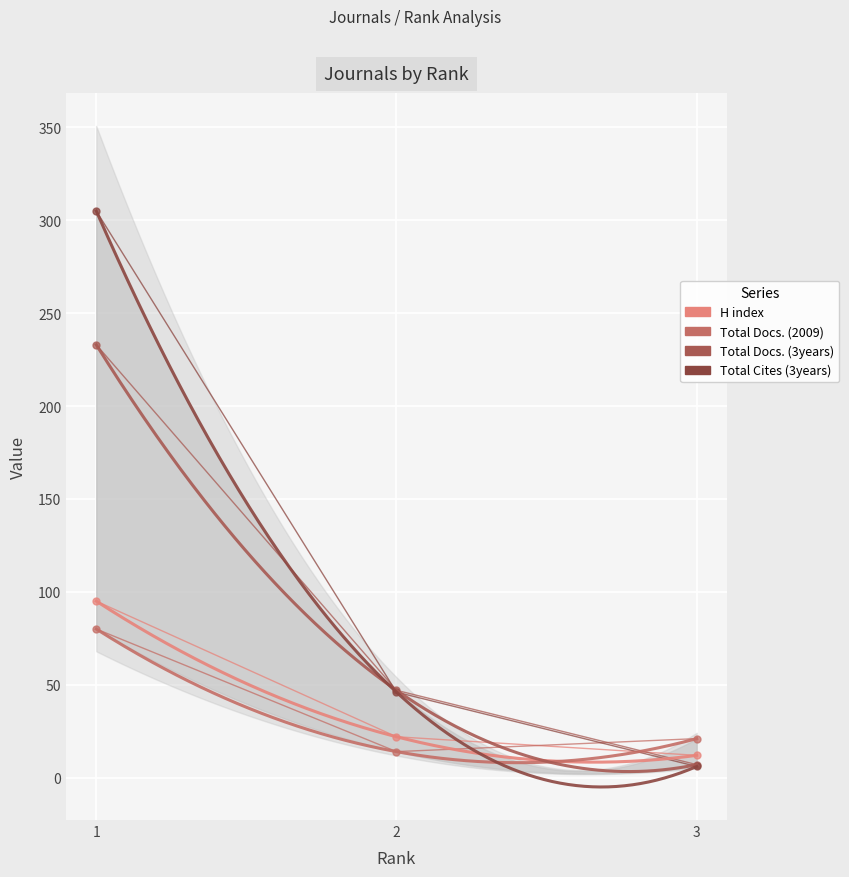

Is the value of Total Docs. (3years) at 2 greater than the value of H index at 1?

No